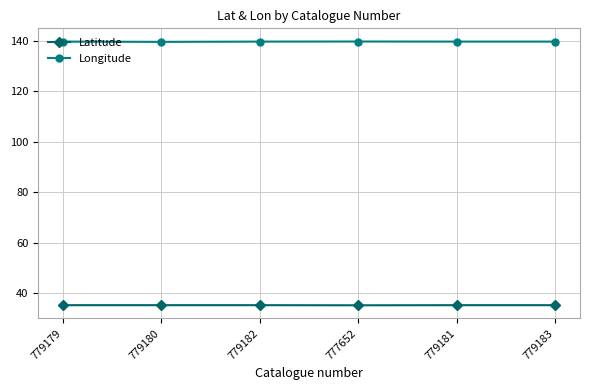

True or false: Longitude and Latitude cross at least once.

False